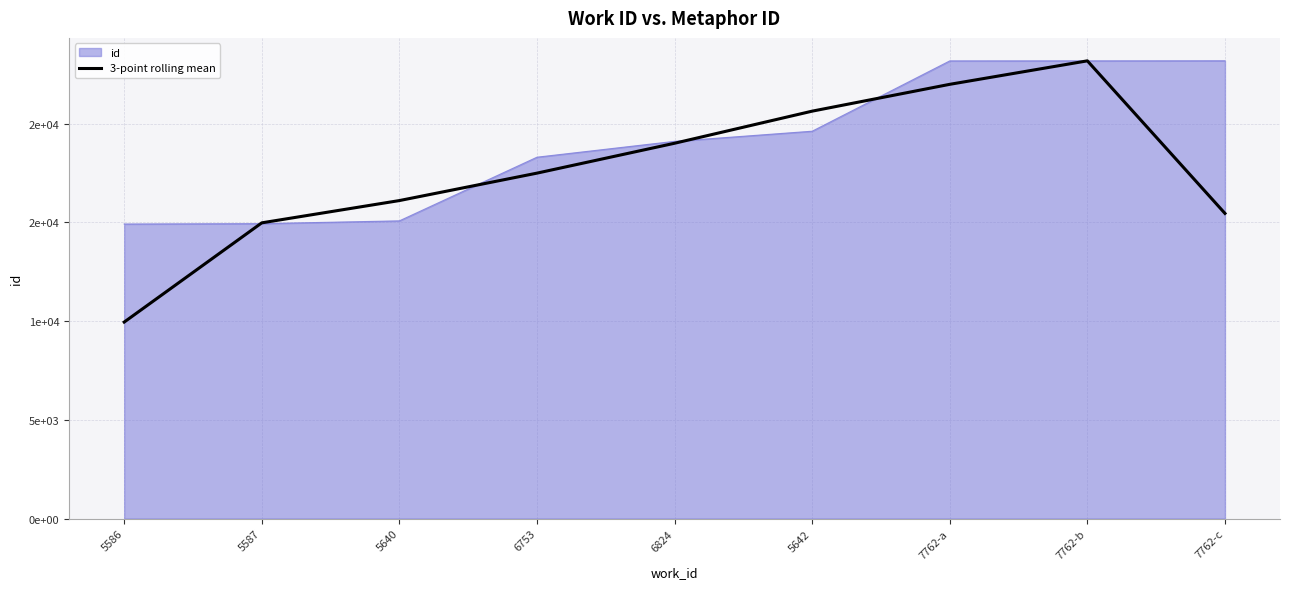

What are all the series names shown in the legend?

id, 3-point rolling mean